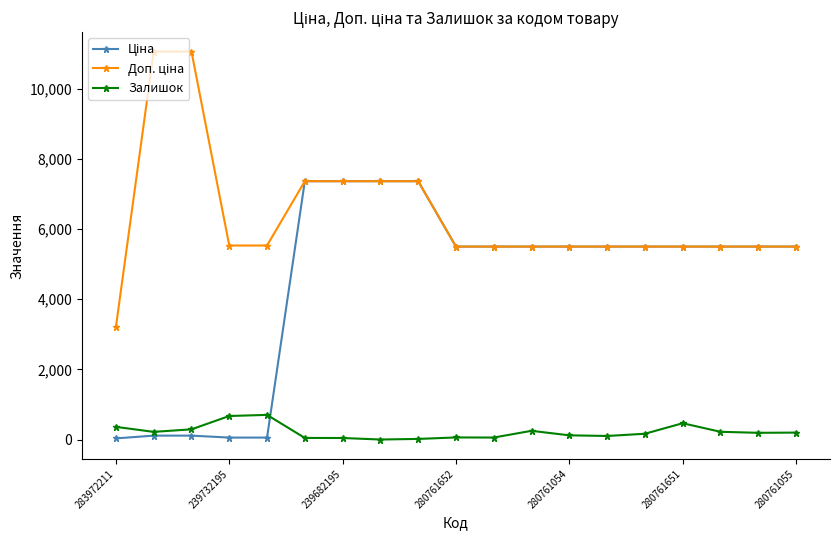

At how many categories does at least one series exceed 4458?

18